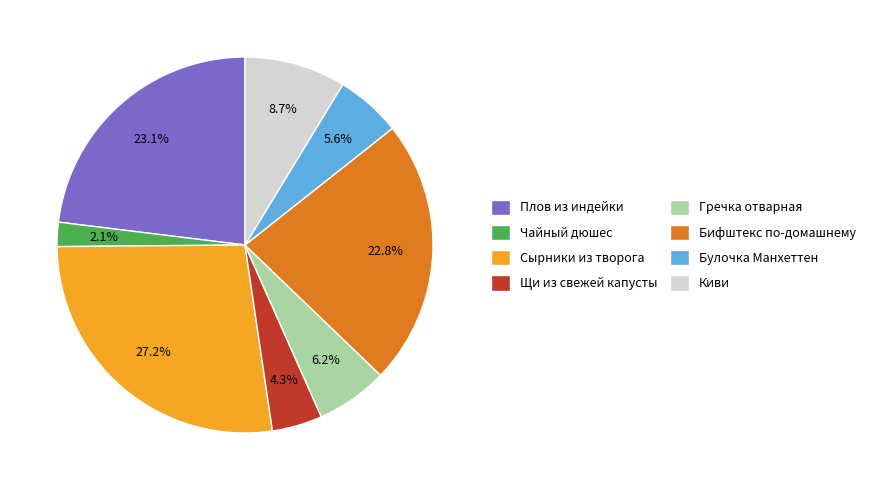

Which slice is the smallest?

Чайный дюшес